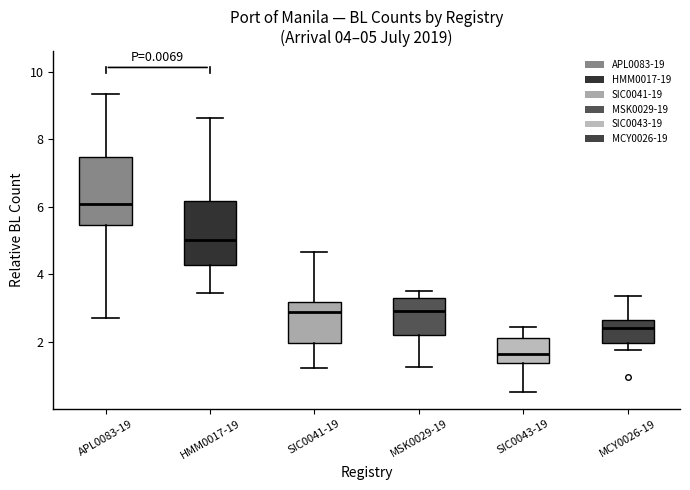

Which box has the highest median line?

APL0083-19